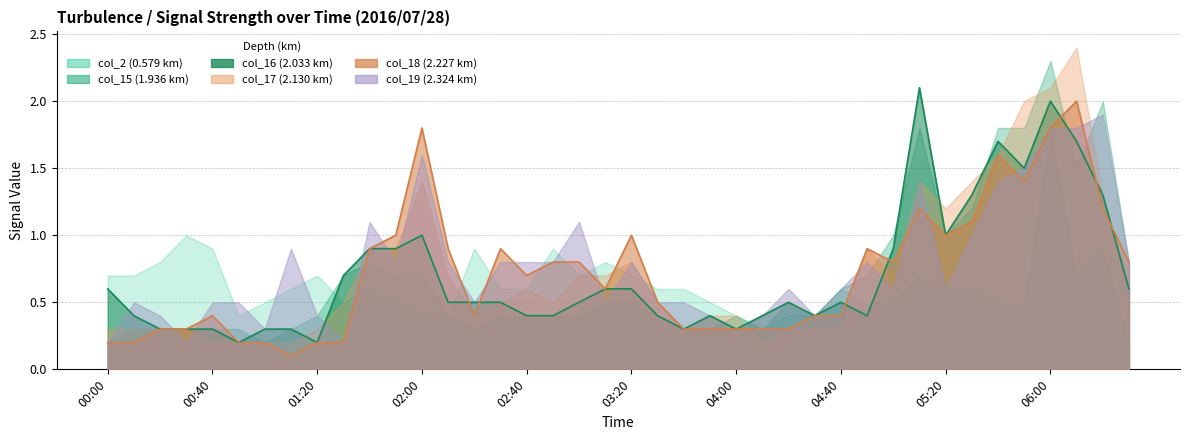

Which series has the largest total across all categories?

col_19